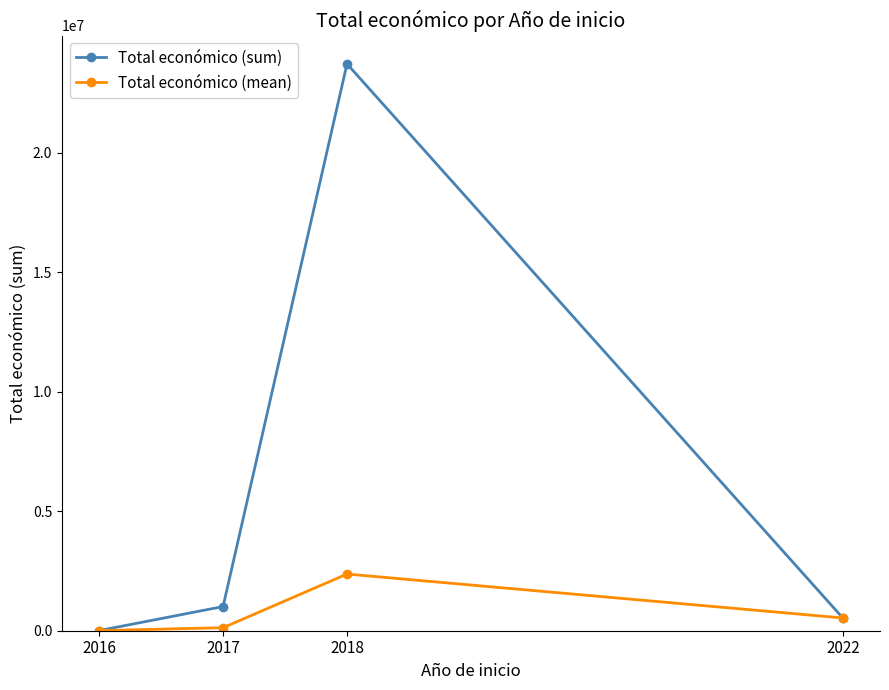

How many distinct data groups are displayed?

2